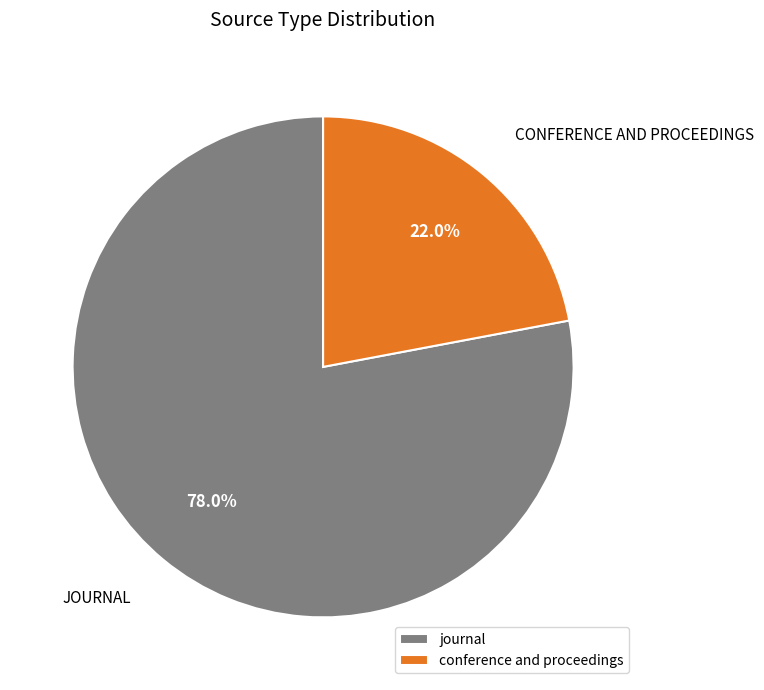

To the nearest percent, what portion does journal represent?

78%